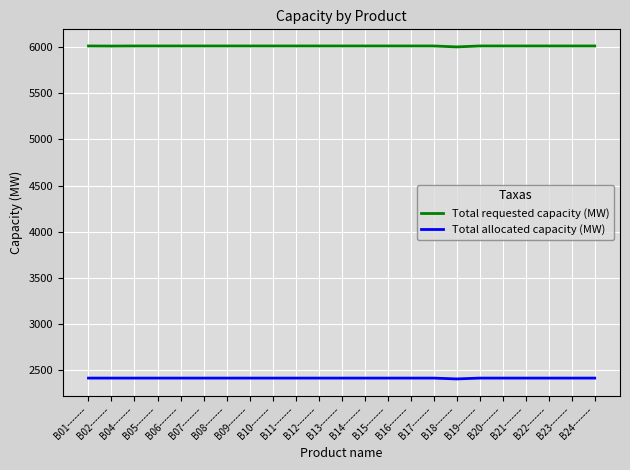

How many Total requested capacity (MW) values are between 6013 and 6014?

21